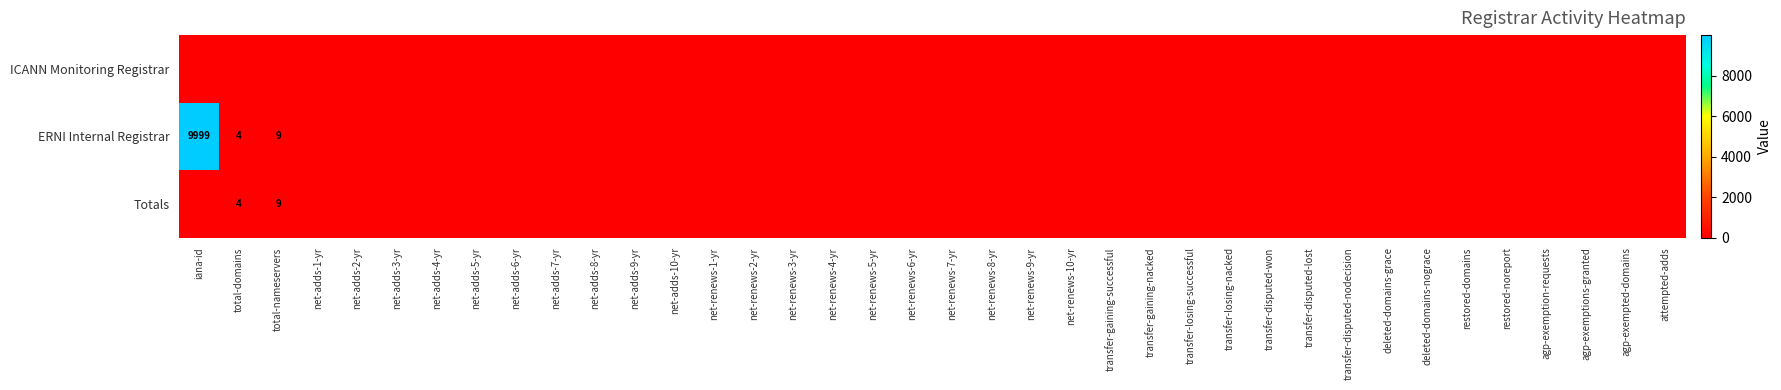

Is the value of Totals at net-adds-7-yr greater than the value of ICANN Monitoring Registrar at net-renews-4-yr?

No